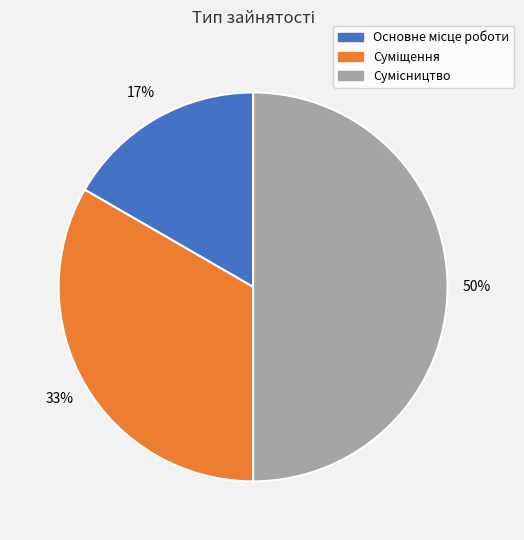

To the nearest percent, what is the difference between the largest and smallest slice percentages?

33%